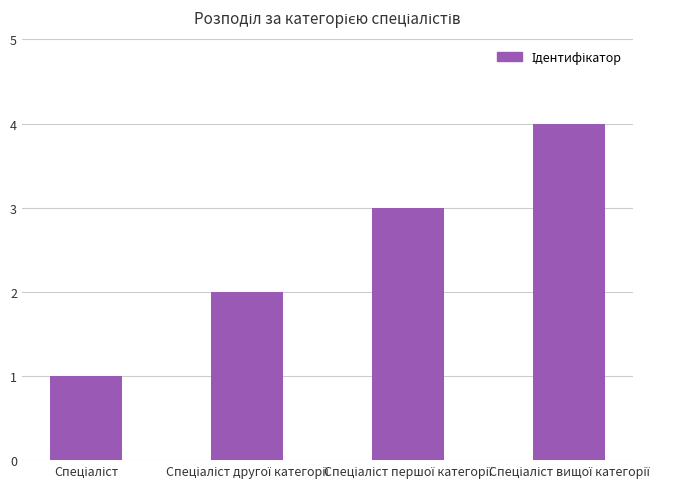

What is the difference between the maximum and minimum values?

3